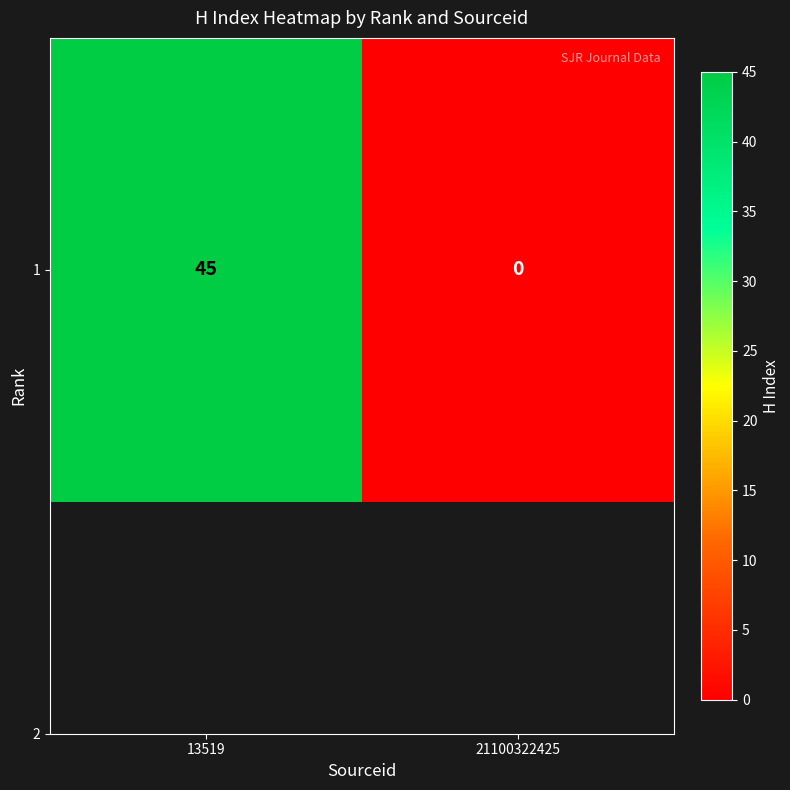

Rank the categories by value from lowest to highest.

21100322425, 13519